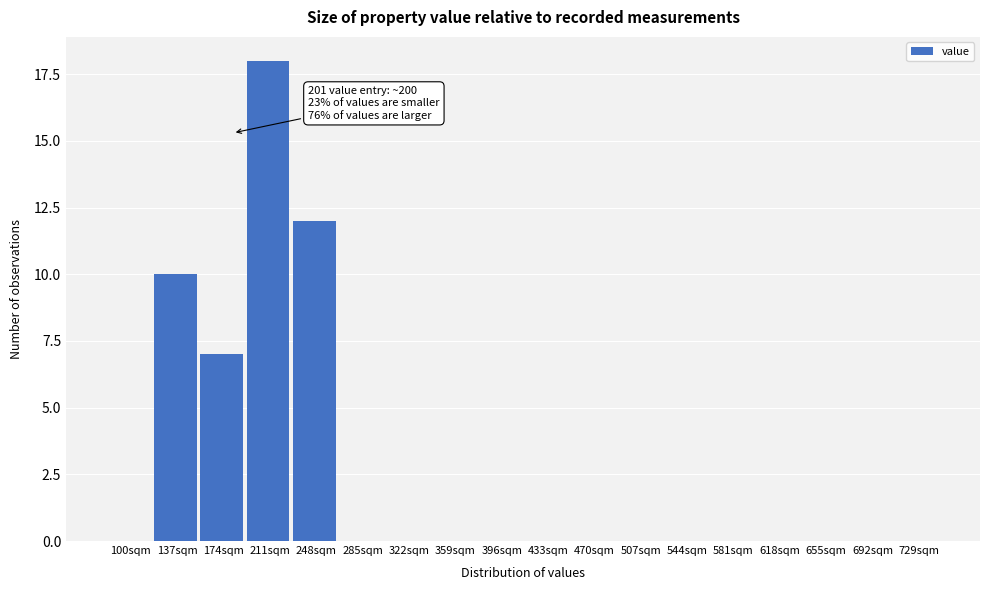

Reading left to right, what are all the values shown in this chart?

100sqm=0	137sqm=10	174sqm=7	211sqm=18	248sqm=12	285sqm=0	322sqm=0	359sqm=0	396sqm=0	433sqm=0	470sqm=0	507sqm=0	544sqm=0	581sqm=0	618sqm=0	655sqm=0	692sqm=0	729sqm=0